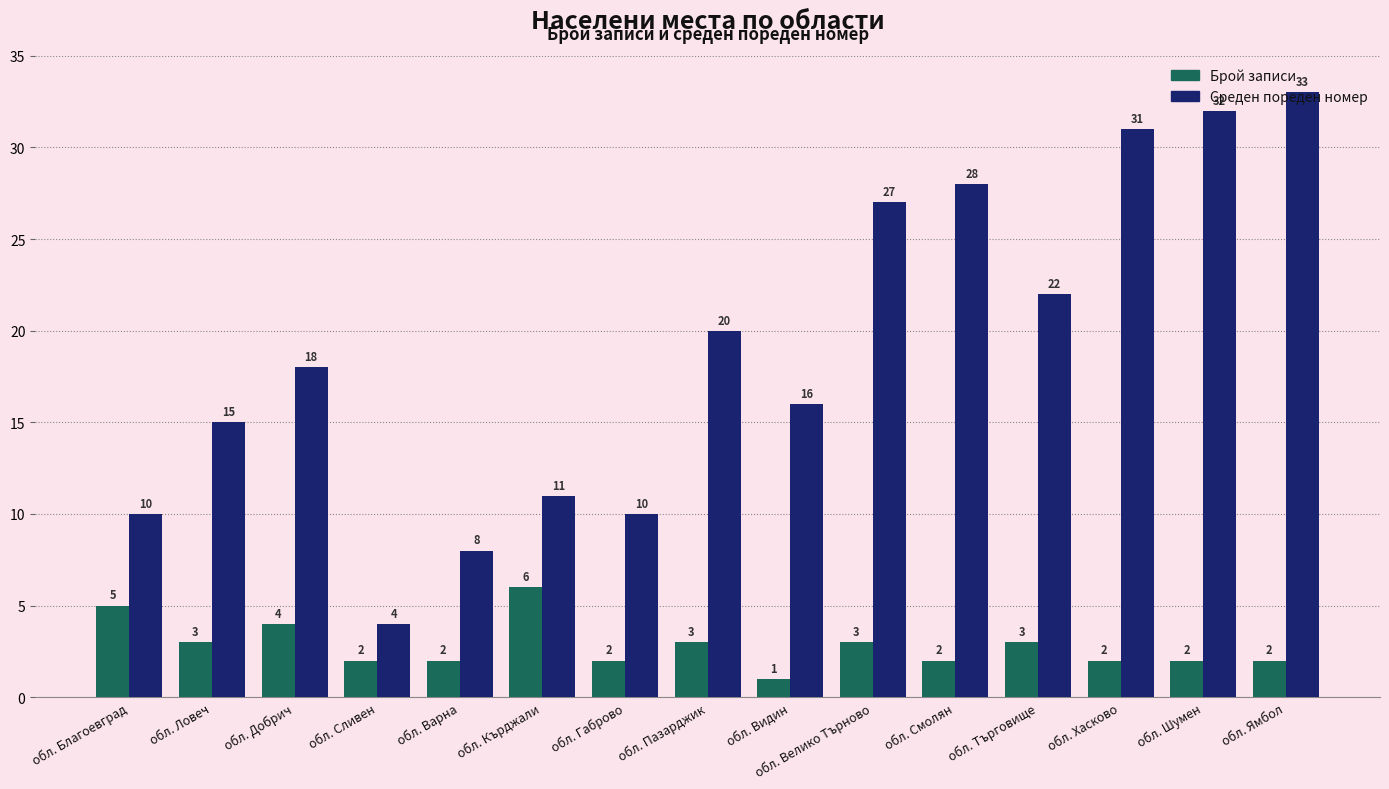

What is the value of the Брой записи bar at the 6th from the left?

6